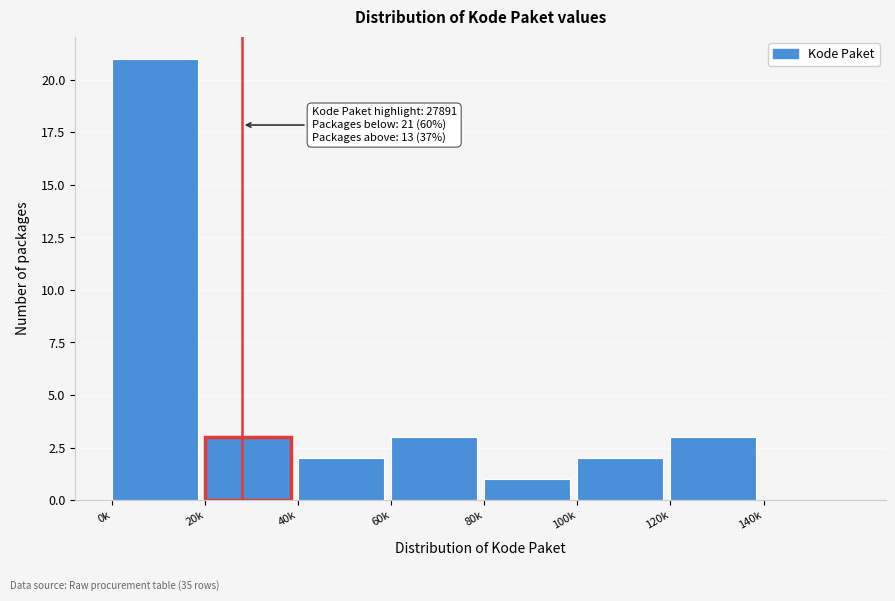

Reading left to right, extract all data points from this chart.

0k=21	20k=3	40k=2	60k=3	80k=1	100k=2	120k=3	140k=0